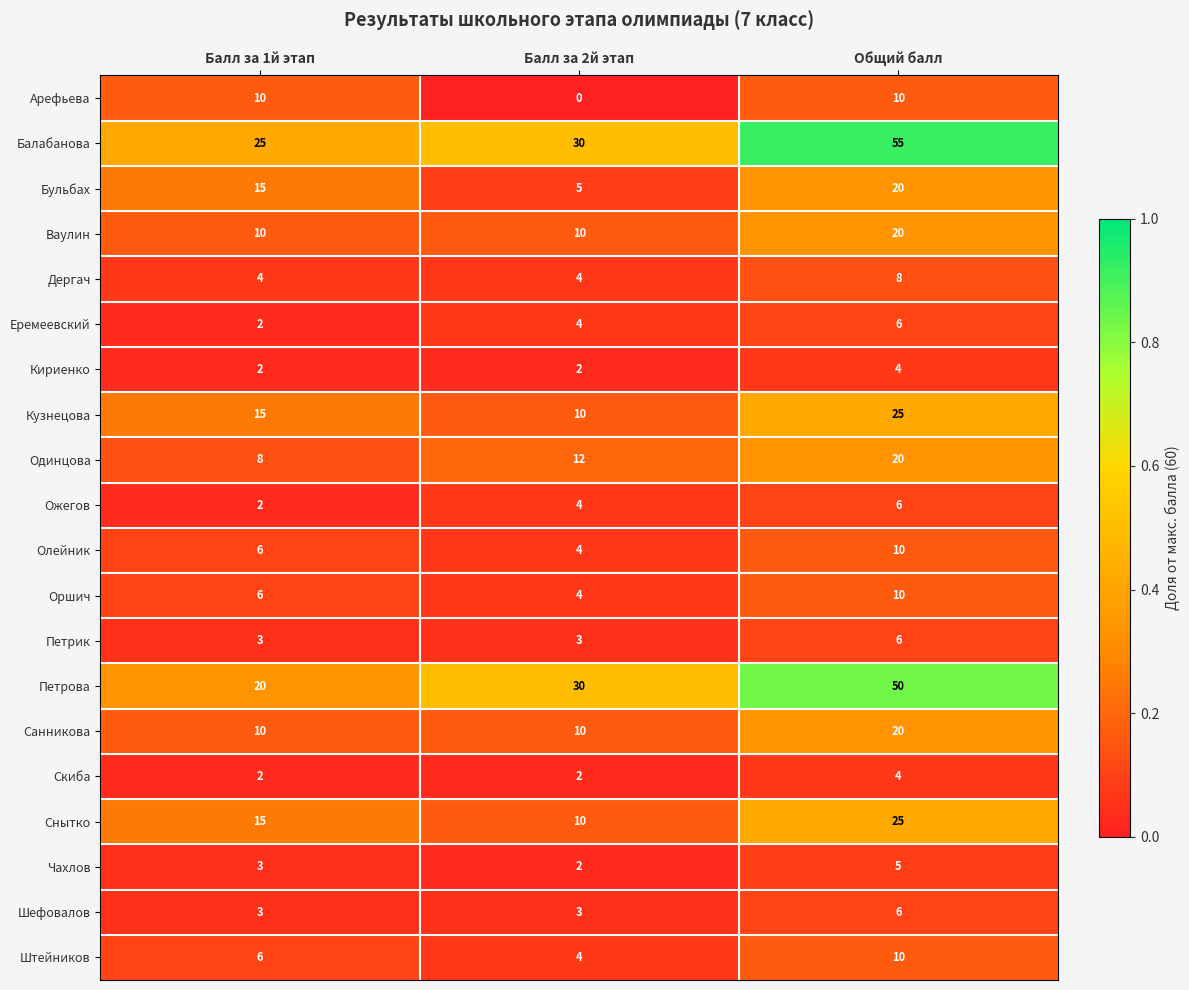

What is the sum of the Скиба values at Общий балл and Балл за 1й этап?

6